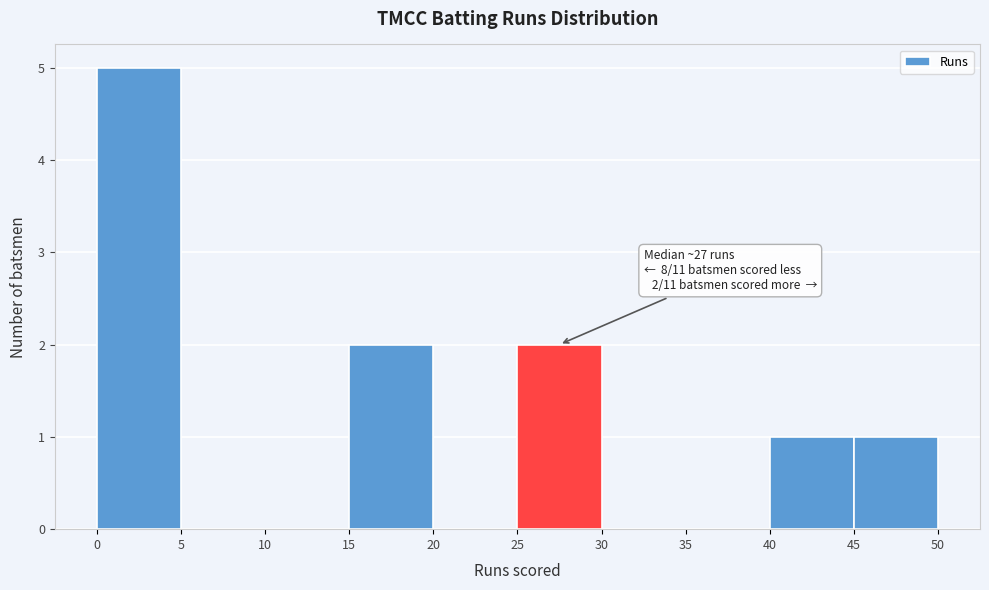

Over which range of the x-axis is the bar tallest?

0 to 5